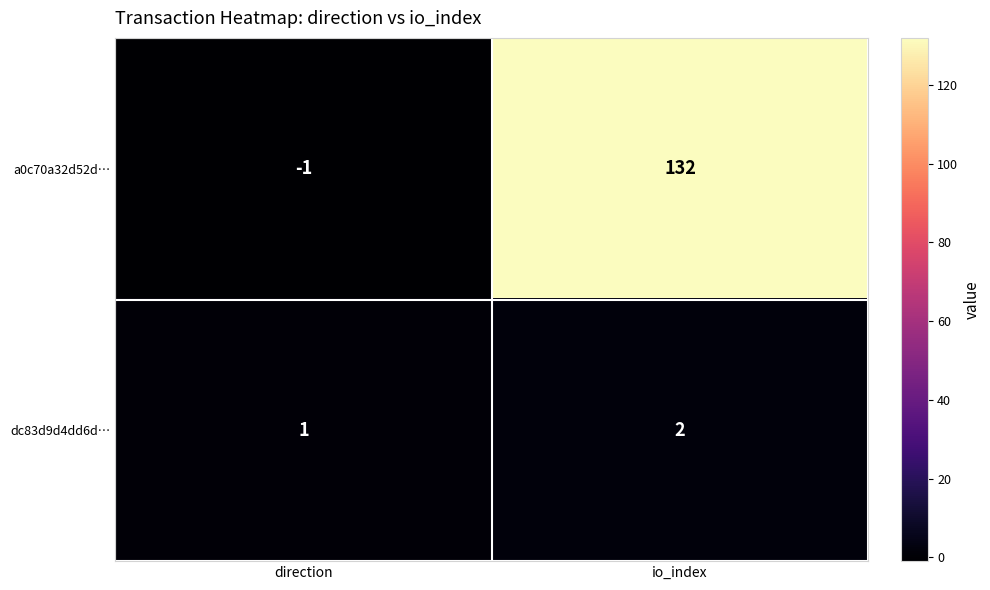

At how many categories does at least one series exceed 111?

1